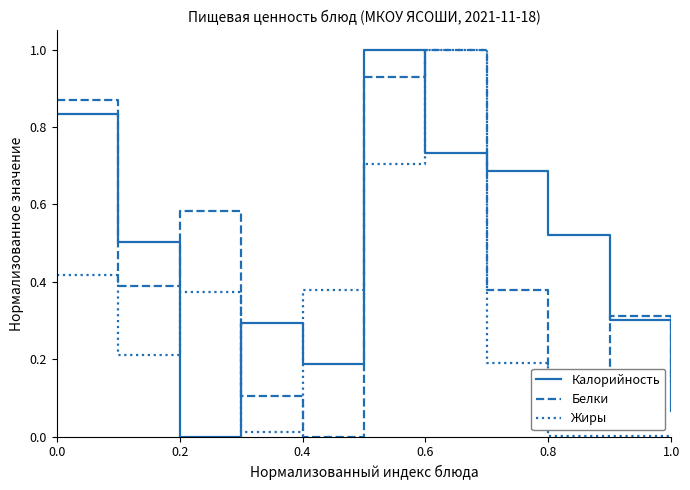

How many times do Белки and Калорийность cross each other?

6